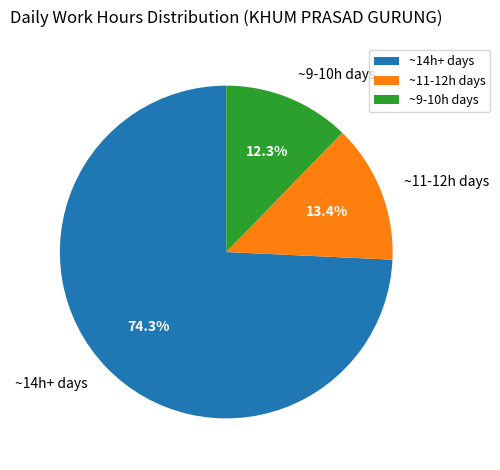

Which category has the biggest portion of the pie?

~14h+ days